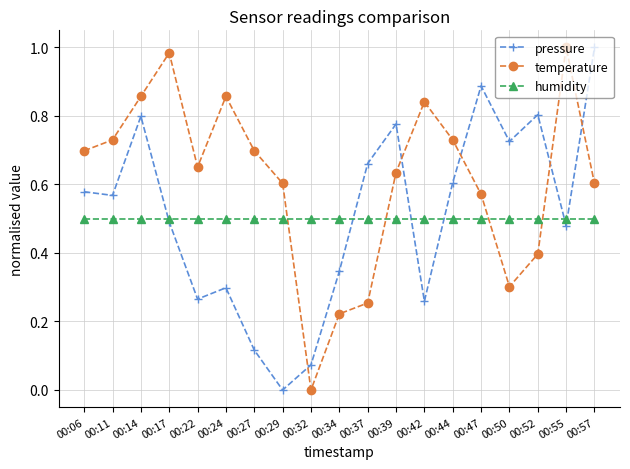

Rank the series at 00:32 from highest to lowest value.

humidity, pressure, temperature